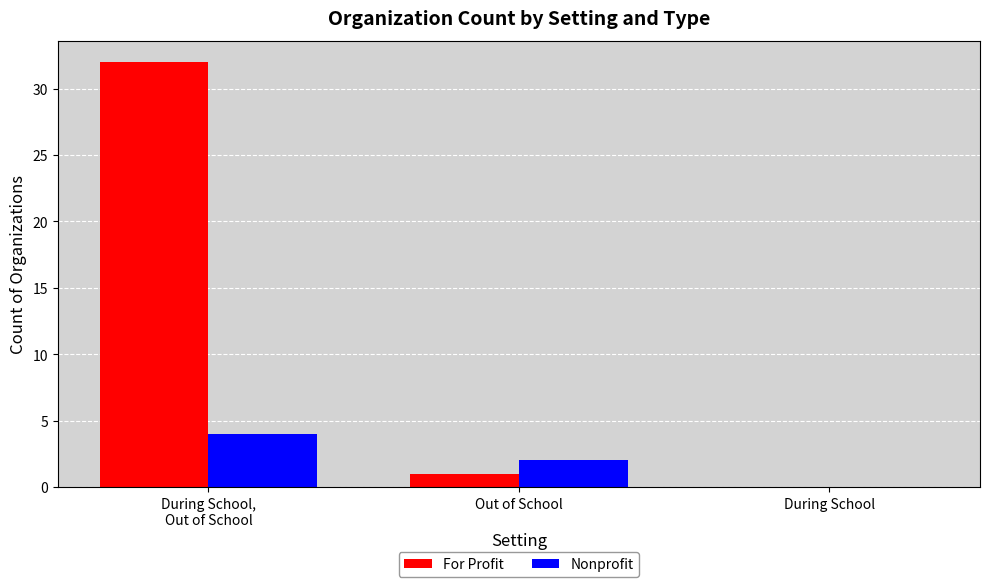

What is the highest value of the For Profit series?

32